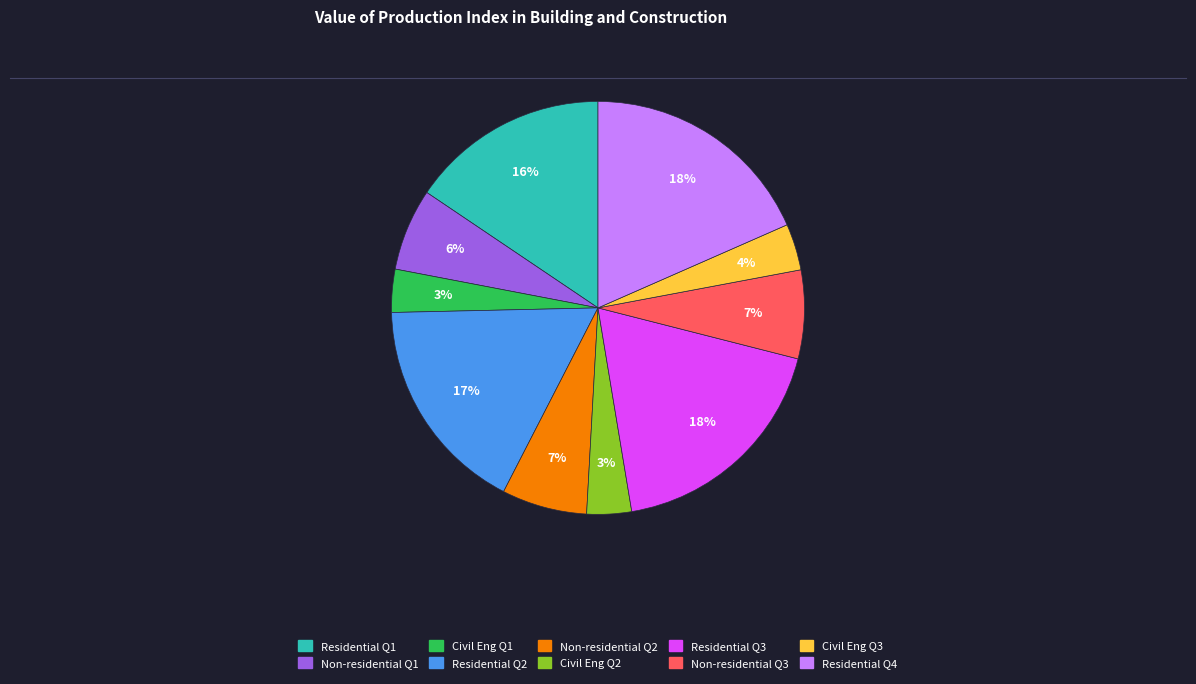

The Residential Q1 slice represents 16% of the pie. True or false?

True